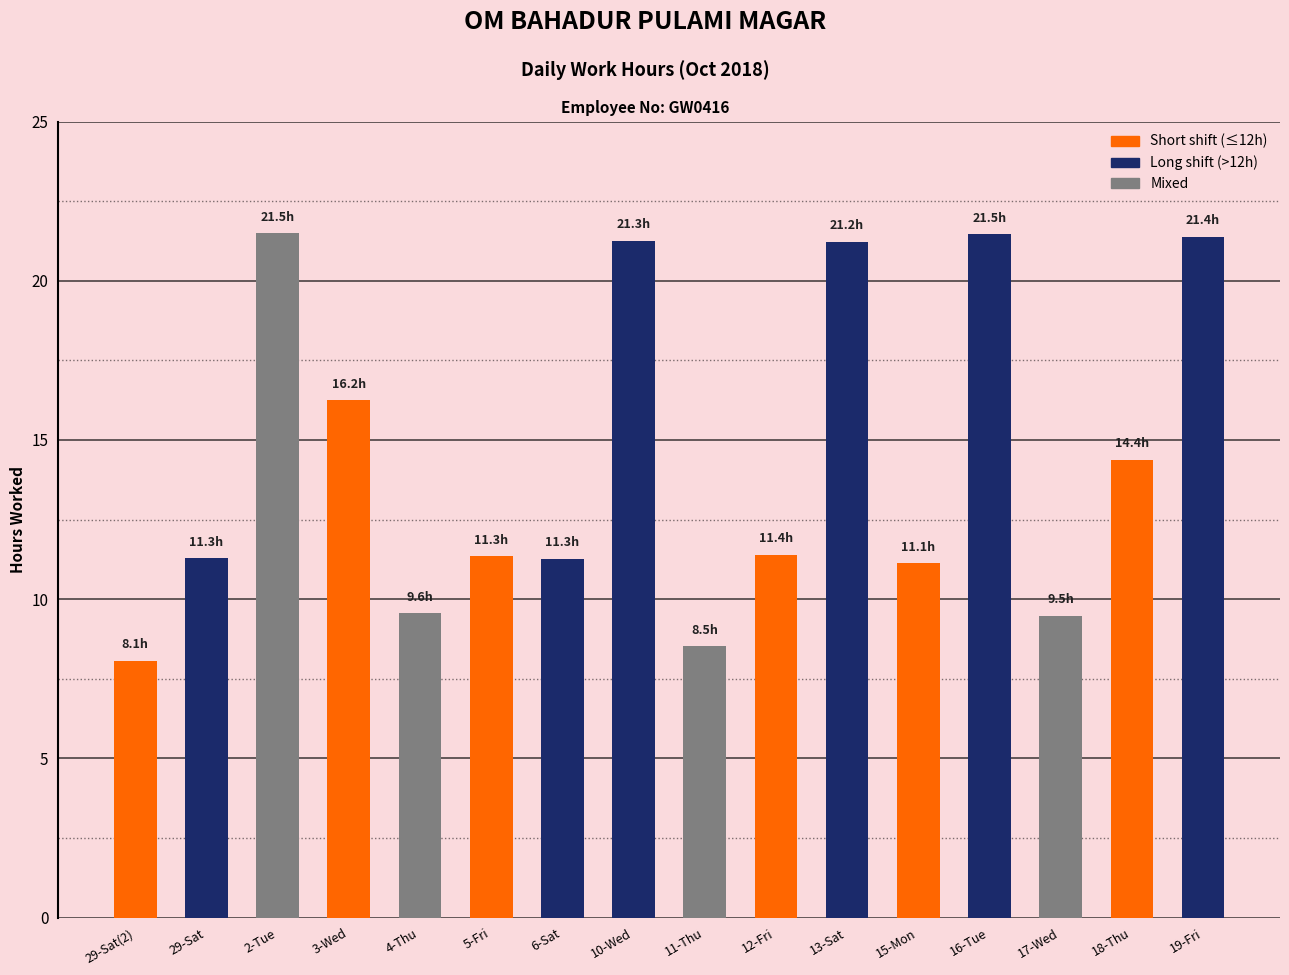

What is the change in value from 11-Thu to 13-Sat?

+12.7